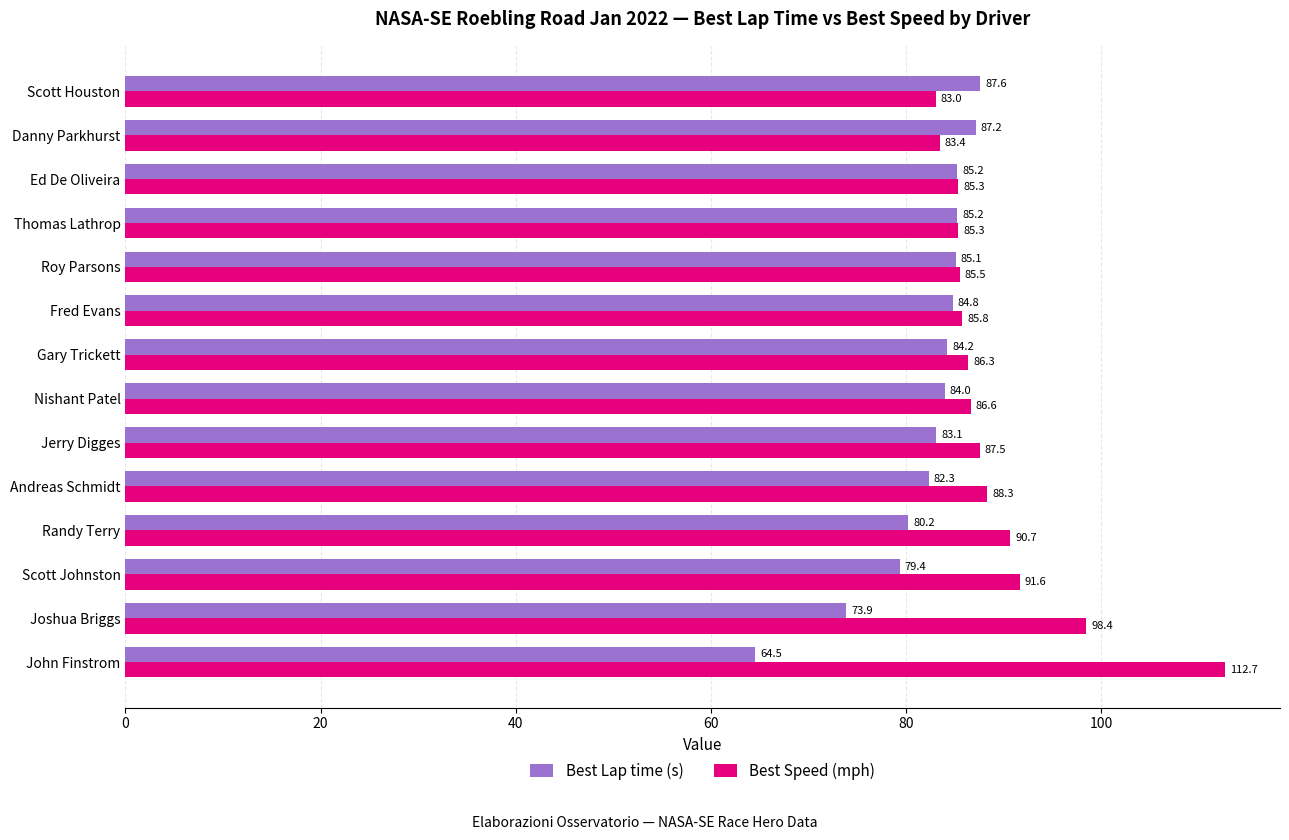

What is the lowest value of the Best Lap time (s) series?

64.5